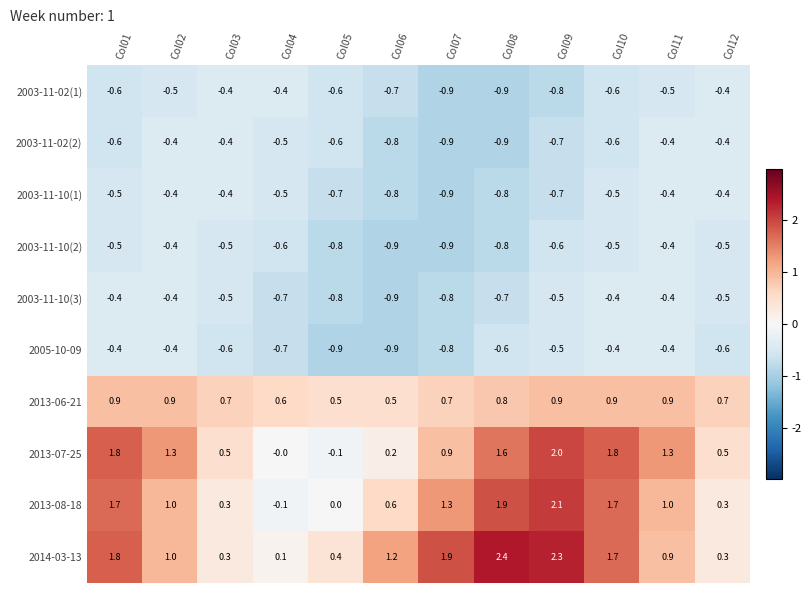

What is the smallest value displayed?

-0.9